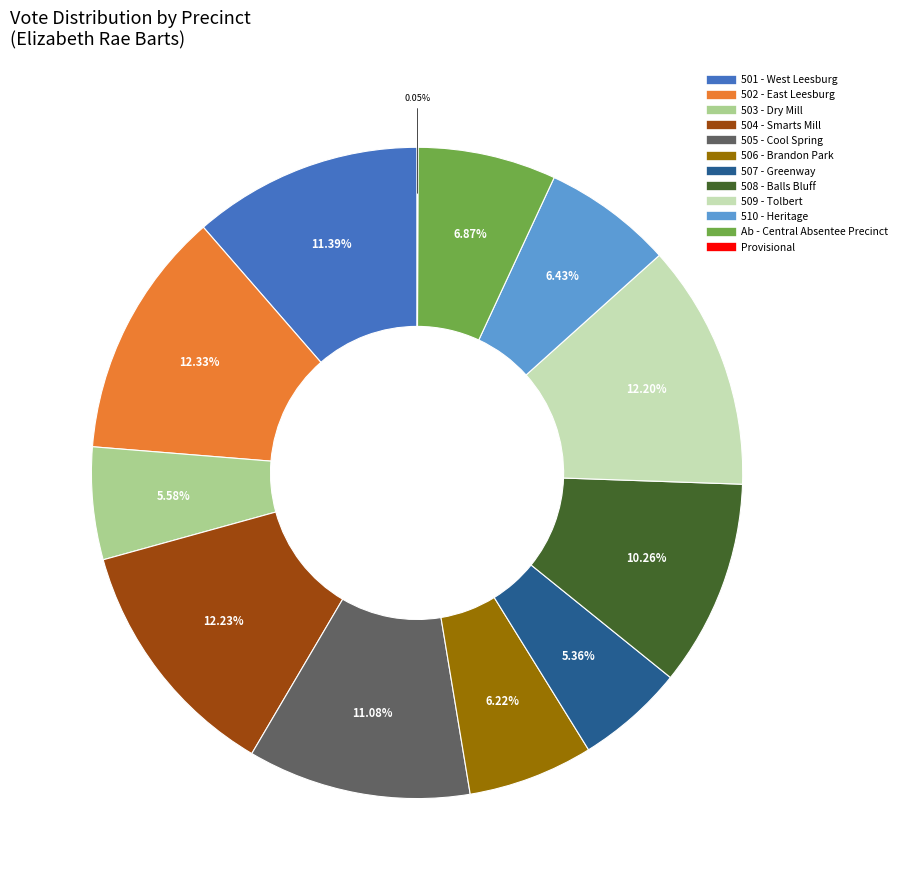

What is the ratio of the value at 505 - Cool Spring to the value at 503 - Dry Mill?

2.0